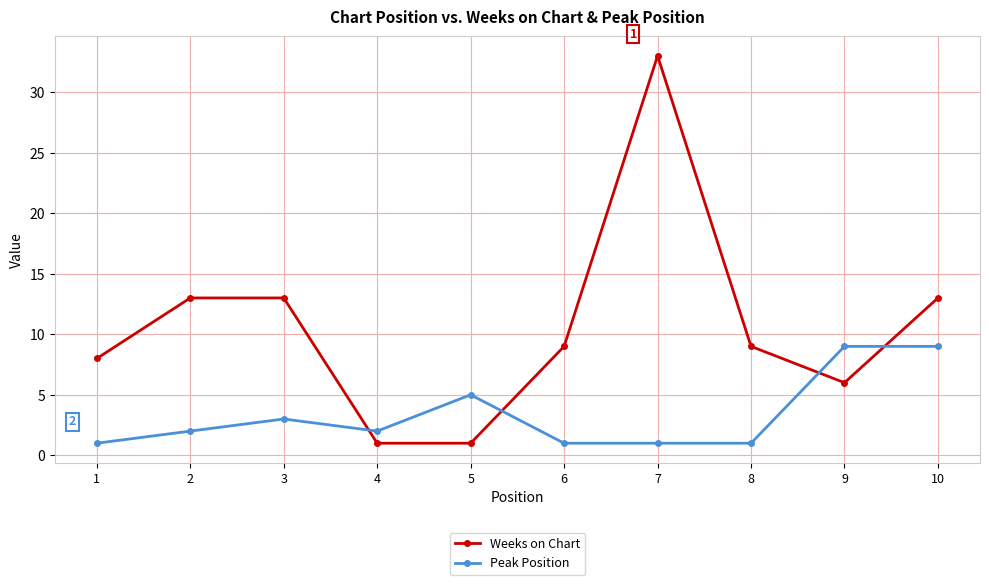

Which series ends up on top after the final intersection of Peak Position and Weeks on Chart?

Weeks on Chart